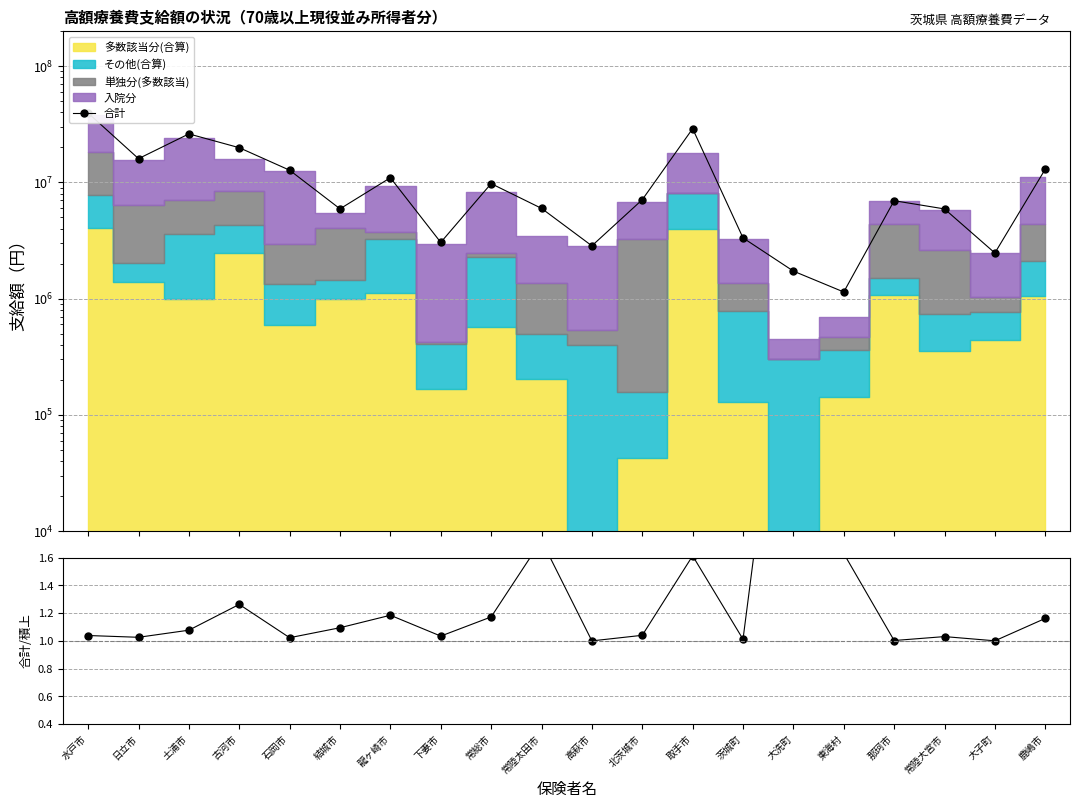

True or false: 合計/積上合計 and 合計 cross at least once.

False